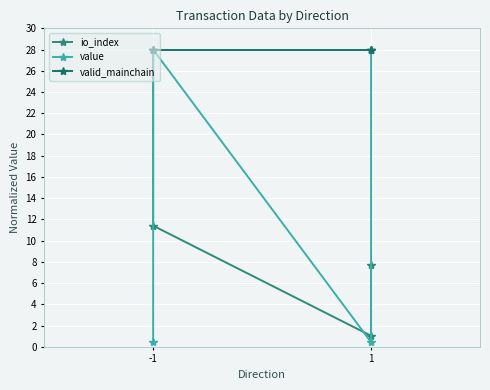

Which series has the largest range (max minus min)?

value